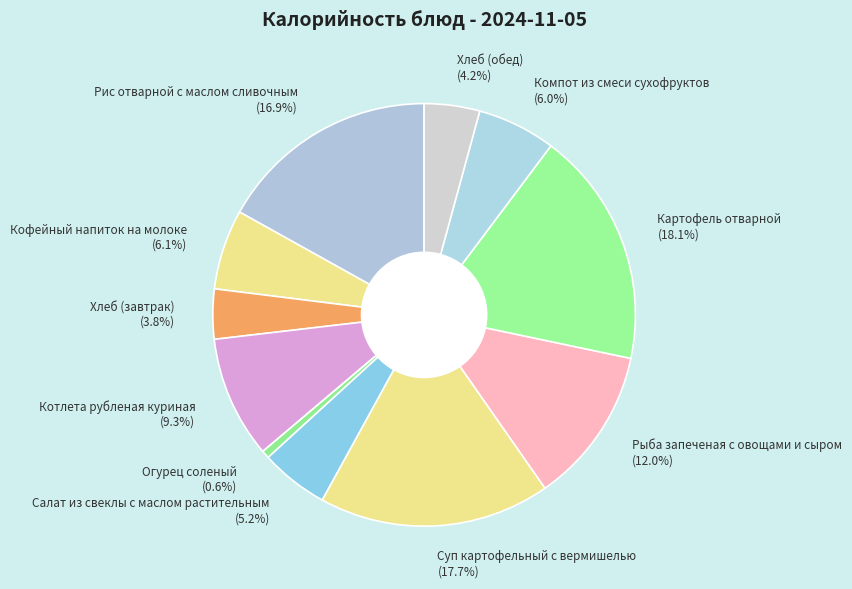

Combined, what portion of the pie is Хлеб (завтрак) and Суп картофельный с вермишелью?

21.5%